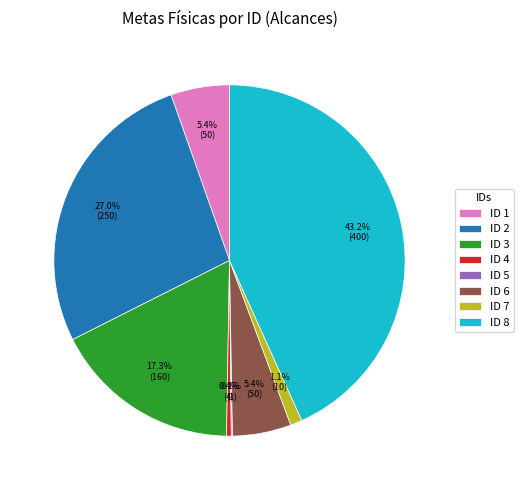

Is there any slice that represents more than half of the pie?

No